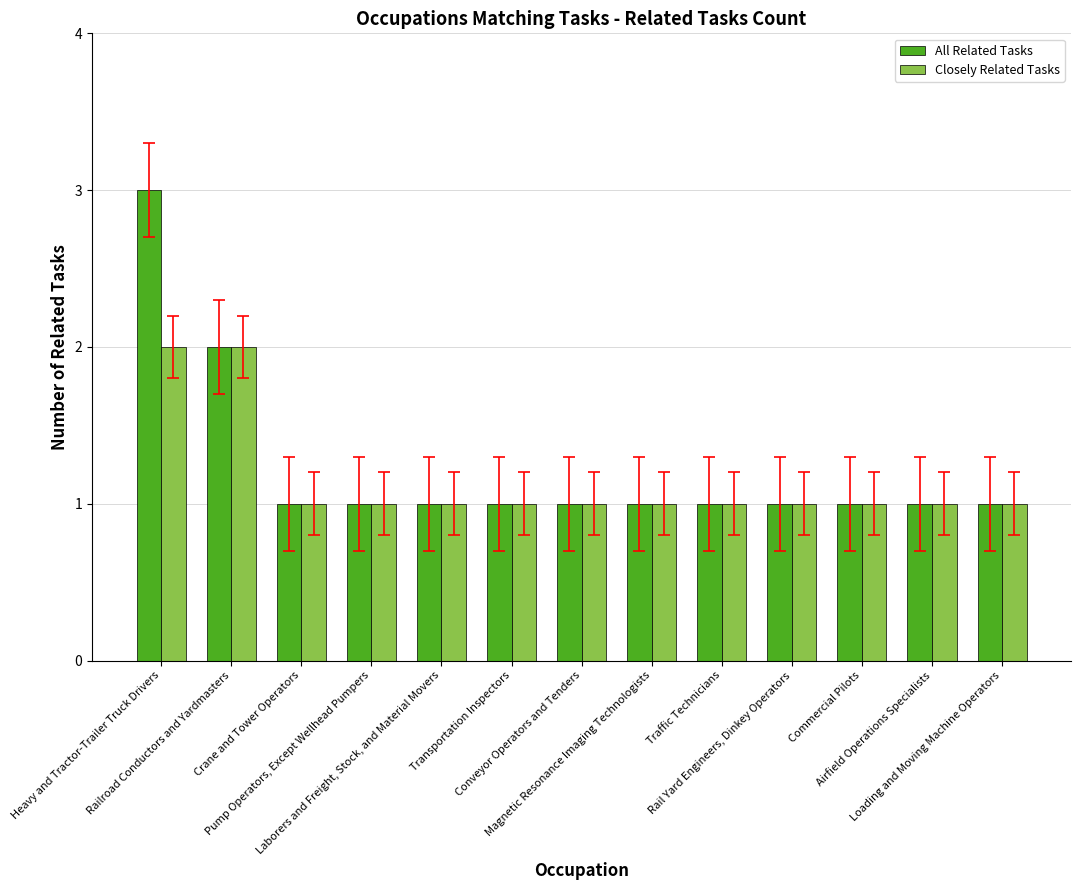

Which series has the widest spread of values?

All Related Tasks